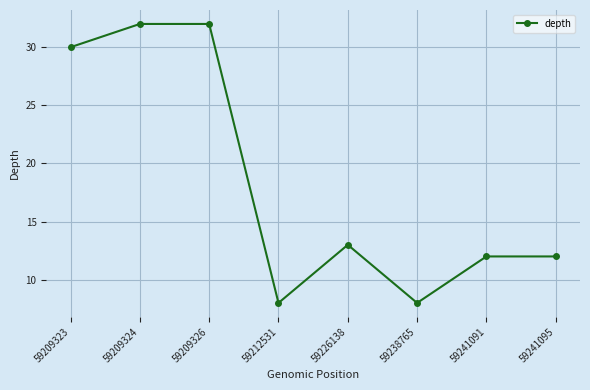

What is the approximate value at 59209324, to the nearest 5?

30